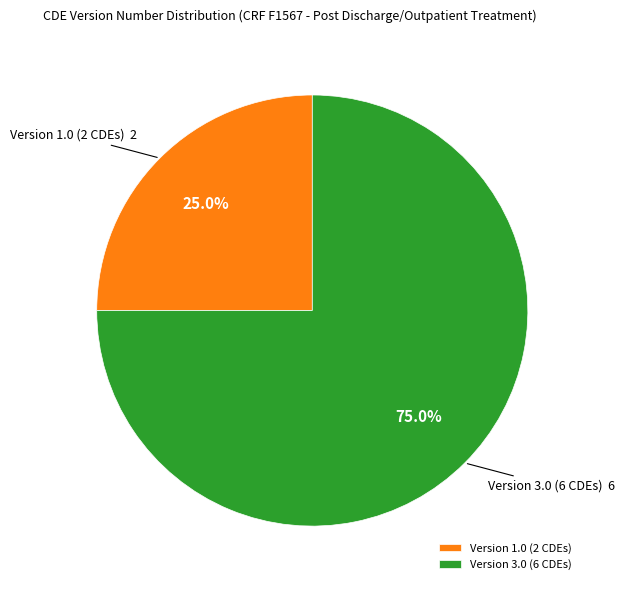

What is the largest slice in the pie chart?

Version 3.0 (6 CDEs)